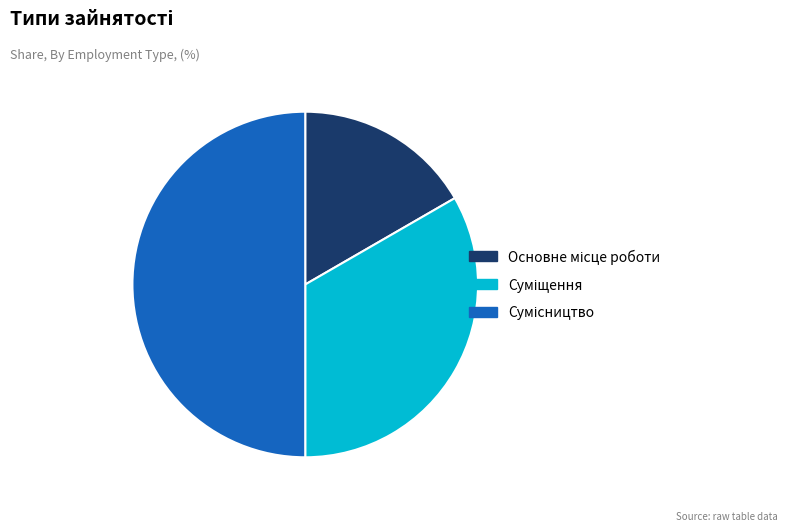

True or false: Сумісництво accounts for 40% of the total.

False